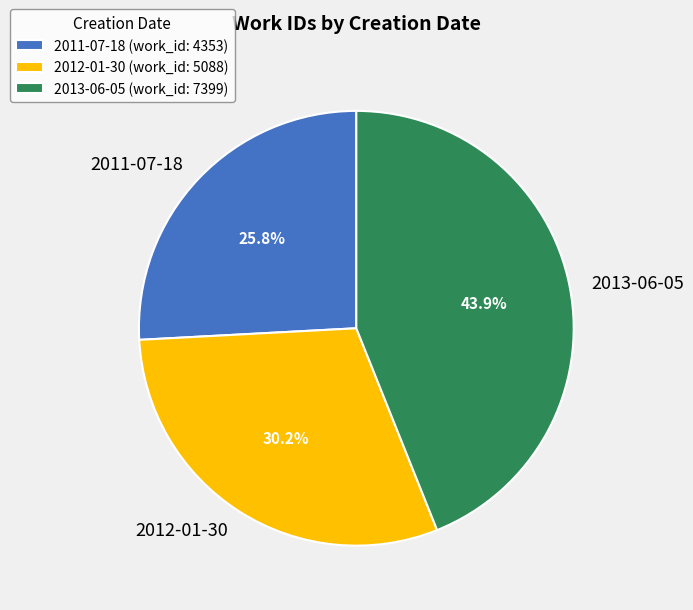

How many slices are in this pie chart?

3